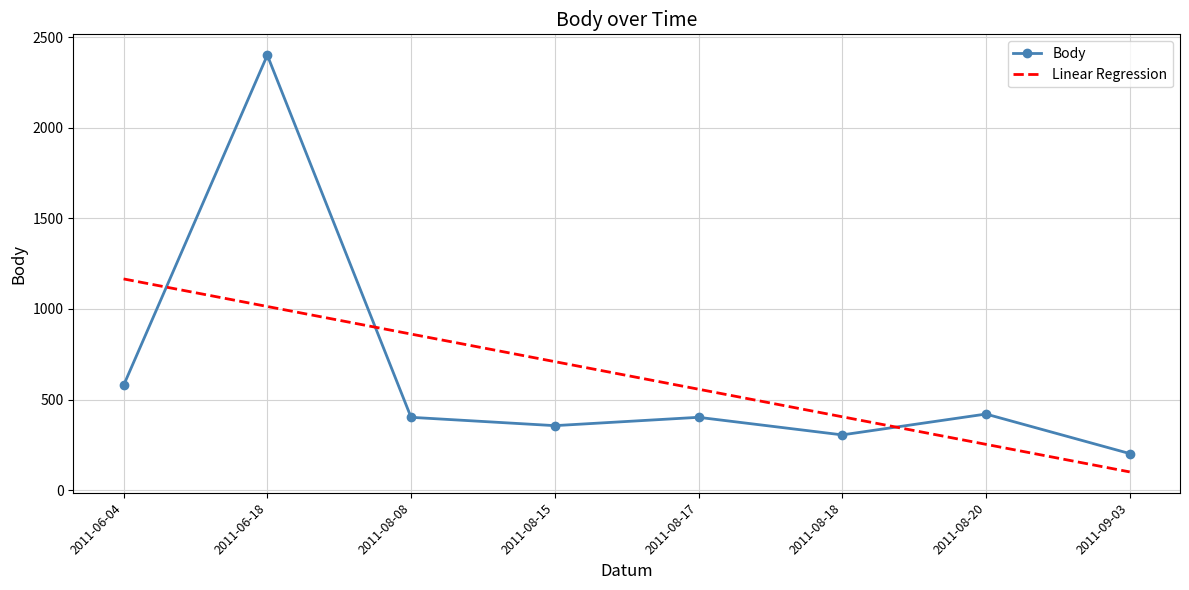

Is the value of Body at 2011-08-18 greater than the value of Linear Regression at 2011-08-20?

Yes